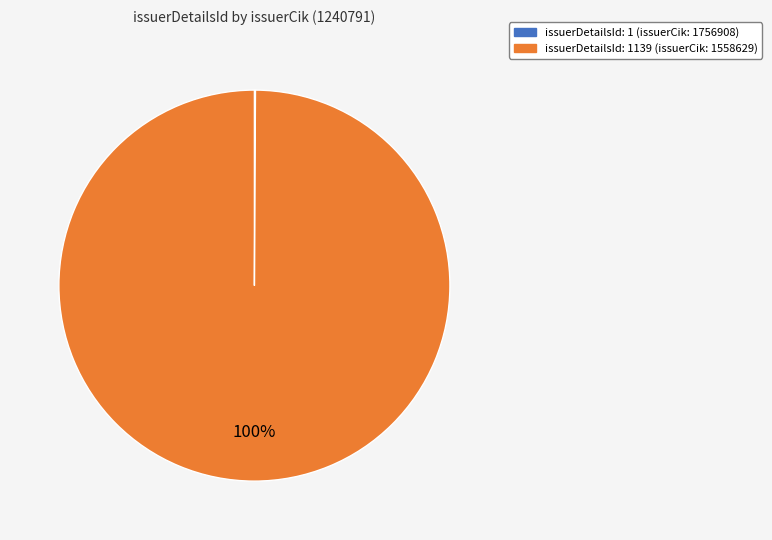

Is there a majority slice in this chart?

Yes